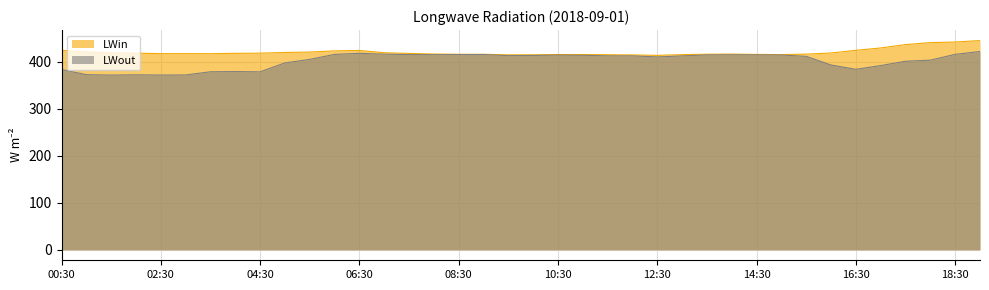

Does the chart display data point markers on the line(s)?

No